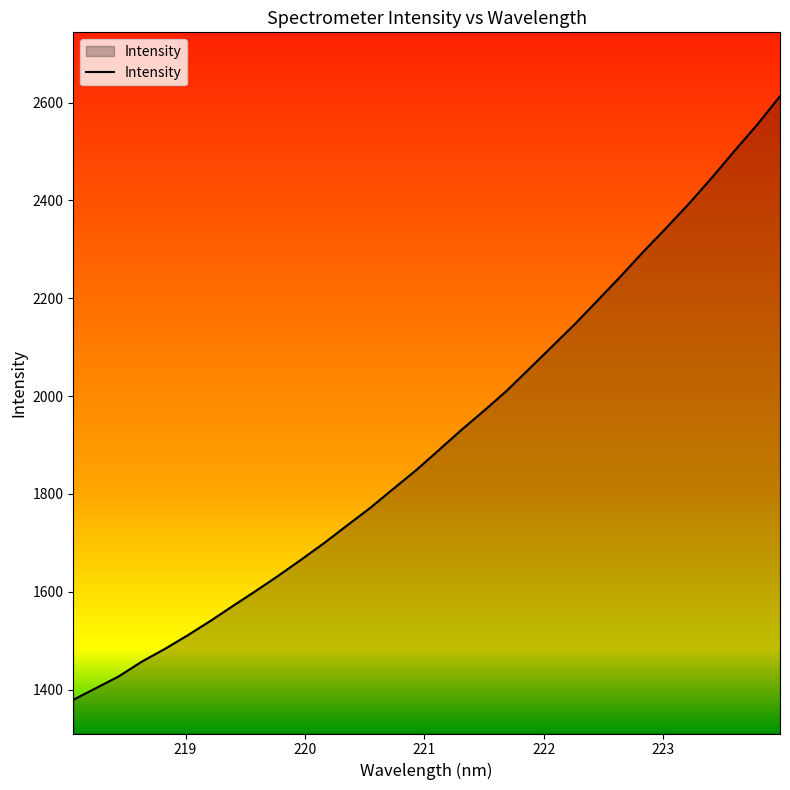

What is the maximum value shown in the chart?

2612.8